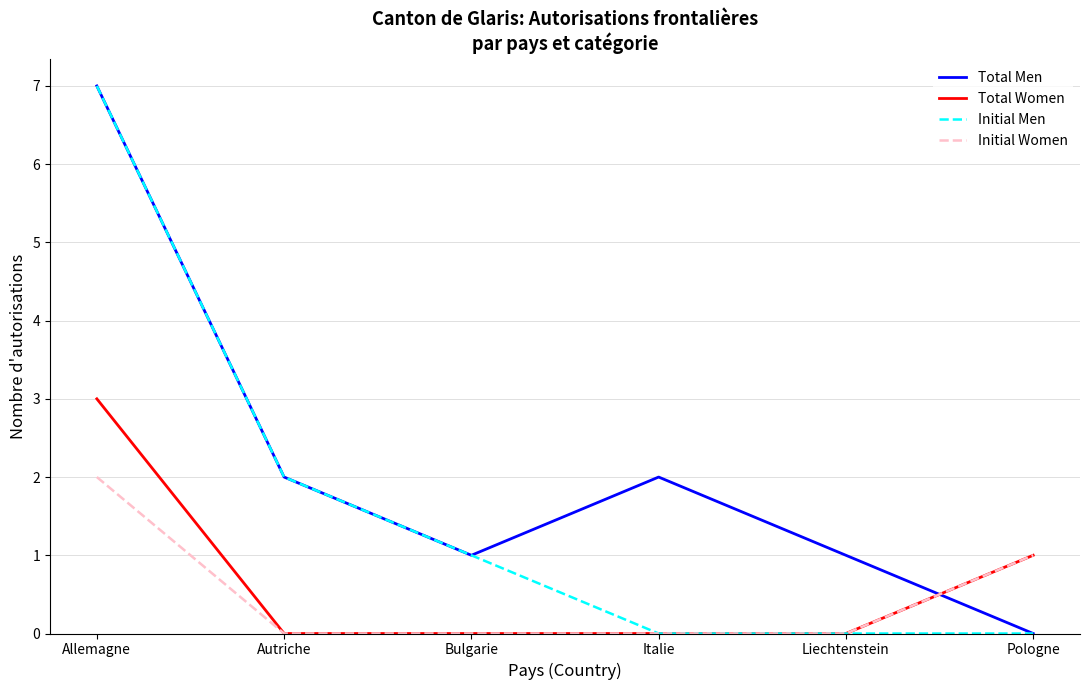

At which label does Initial Men reach its peak?

Allemagne